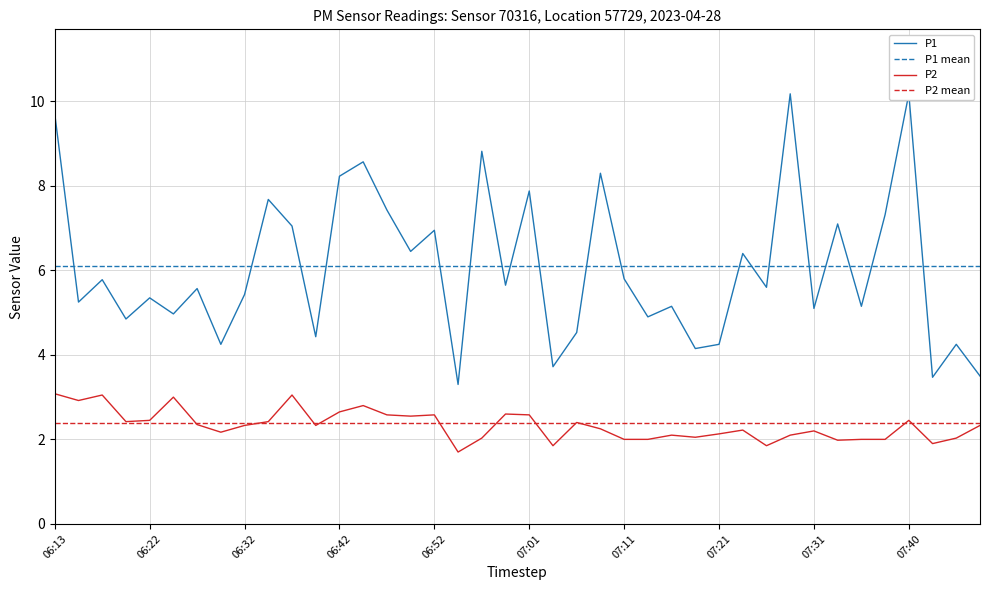

What is the lowest value of the P2 series?

1.7